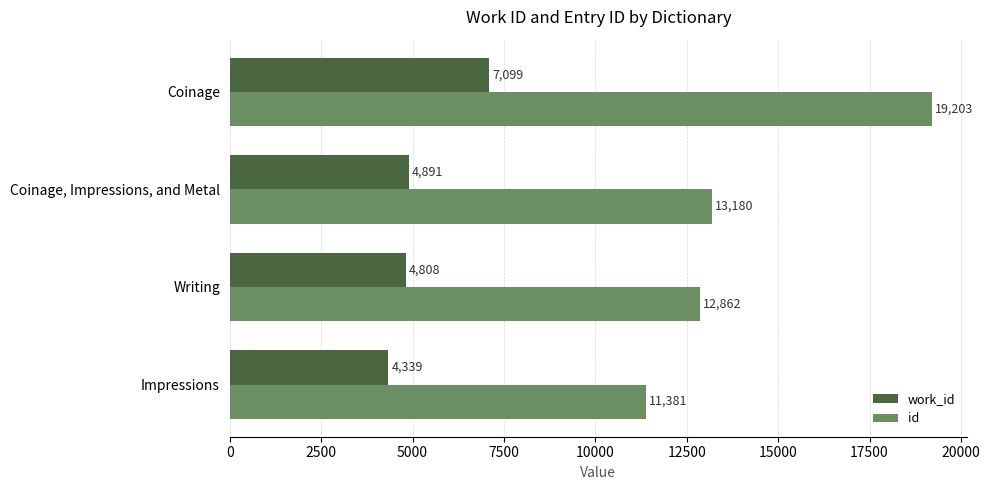

At how many categories does at least one series exceed 16101?

1